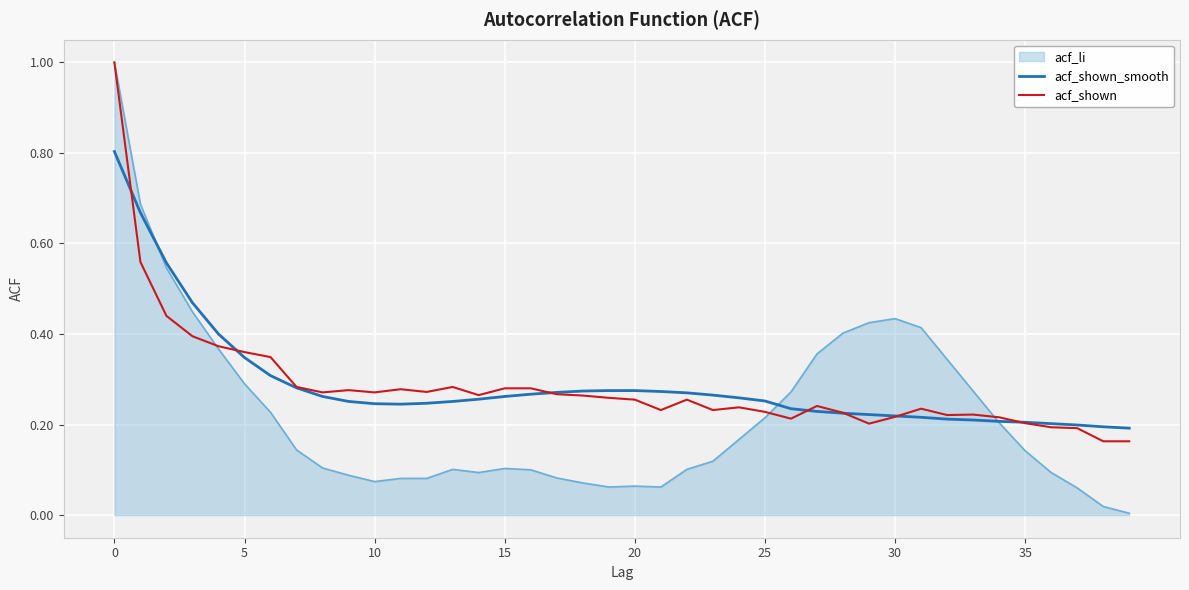

What is the highest value of the acf_li series?

1.0